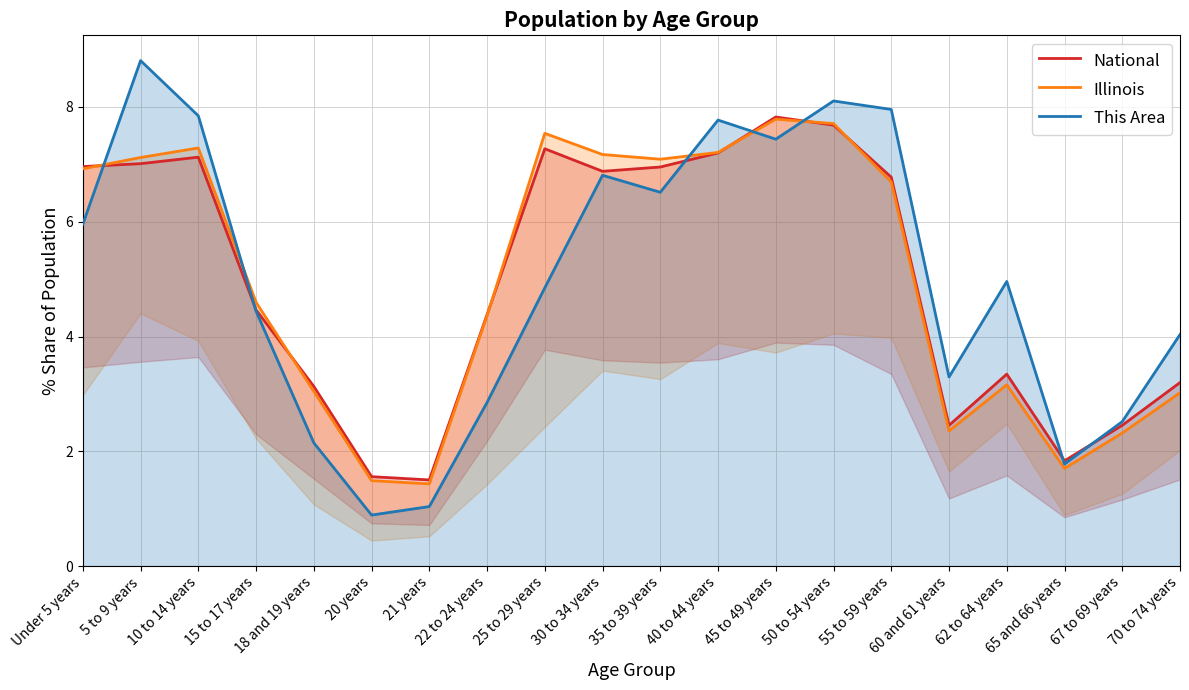

Where is This Area nearest to the value 4?

70 to 74 years